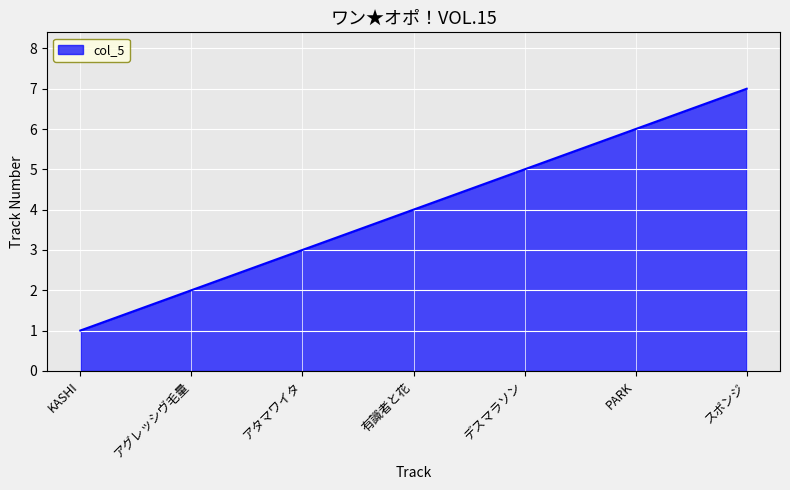

What position from the left is KASHI?

1